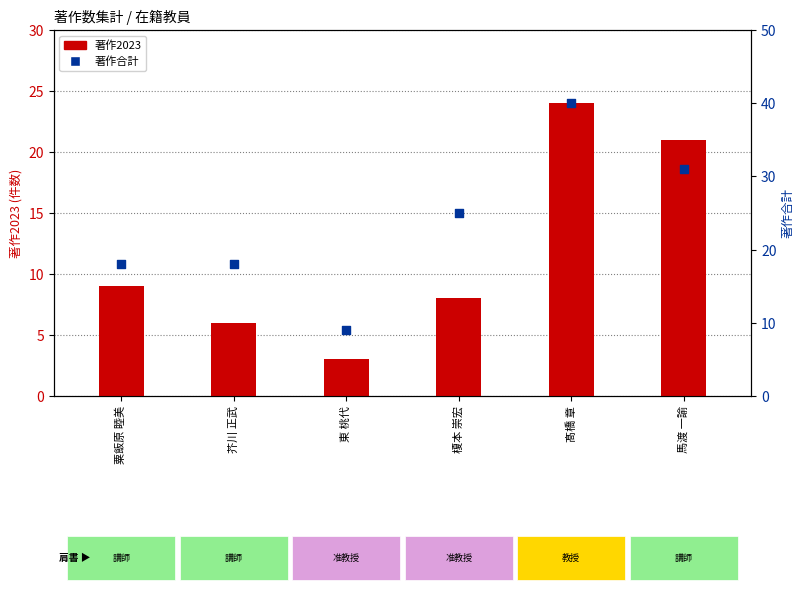

Which series contains the highest Y value?

著作合計